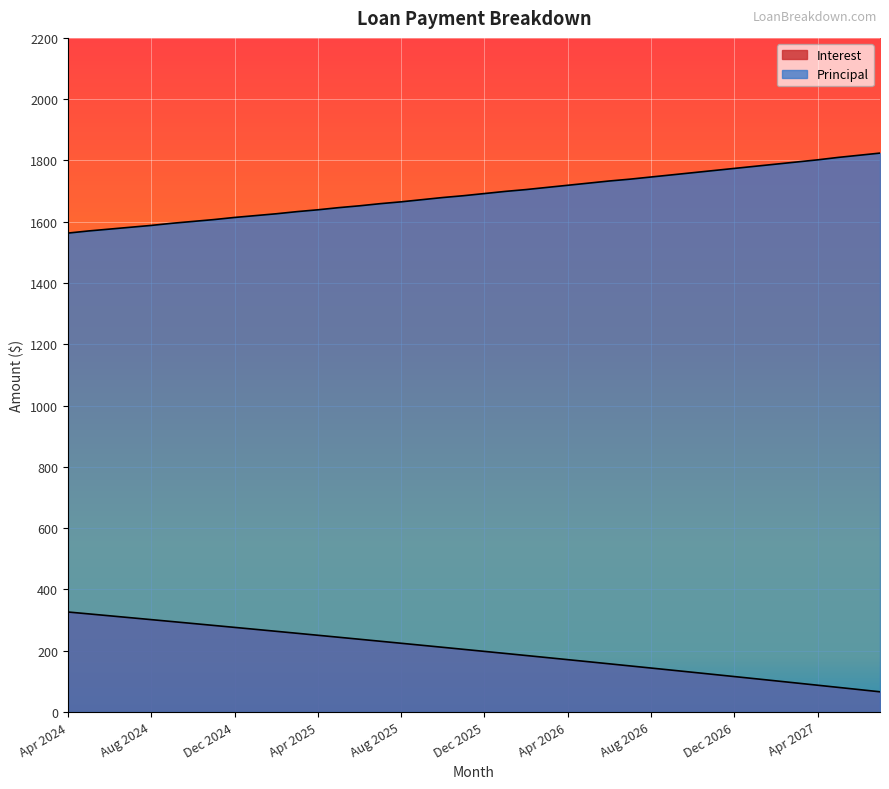

What is the difference between the highest and lowest values at Sep 2026?

1616.3